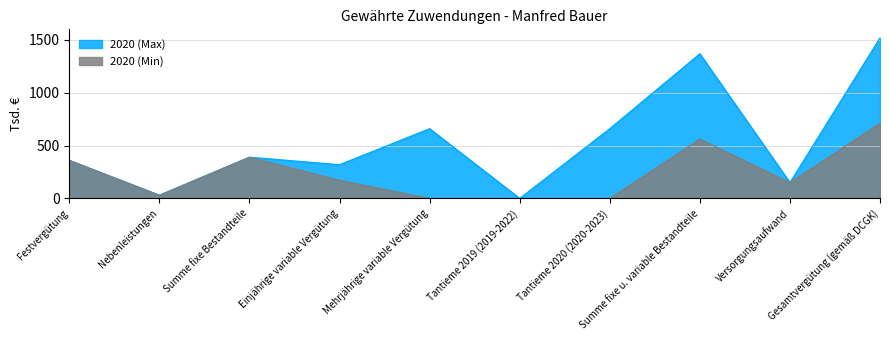

What is the difference between the maximum and minimum values in the 2020 (Min) series?

712